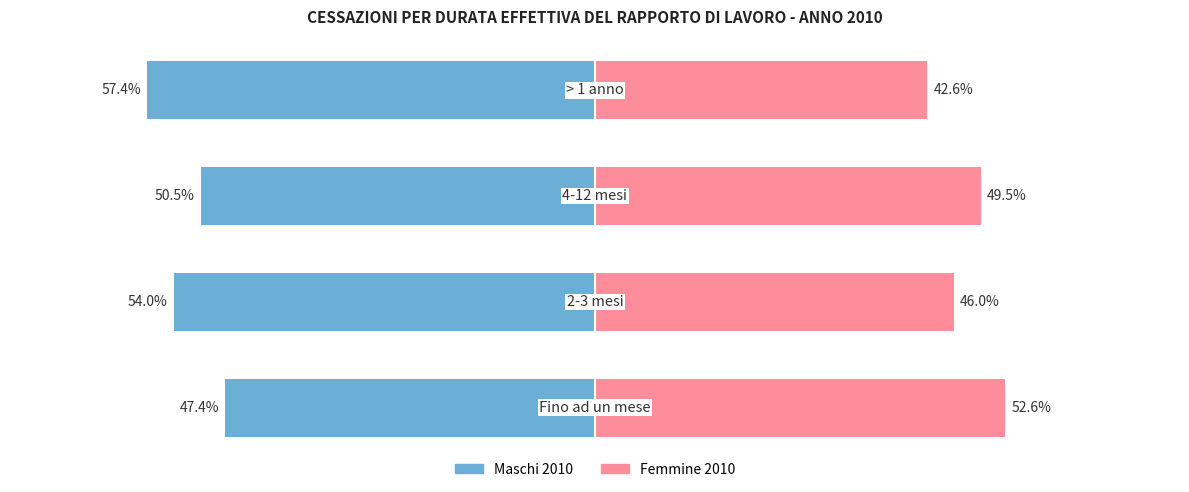

Reading right to left, what are all the values shown in this chart?

Maschi 2010: -57.4	-50.5	-54.0	-47.4
Femmine 2010: 42.6	49.5	46.0	52.6